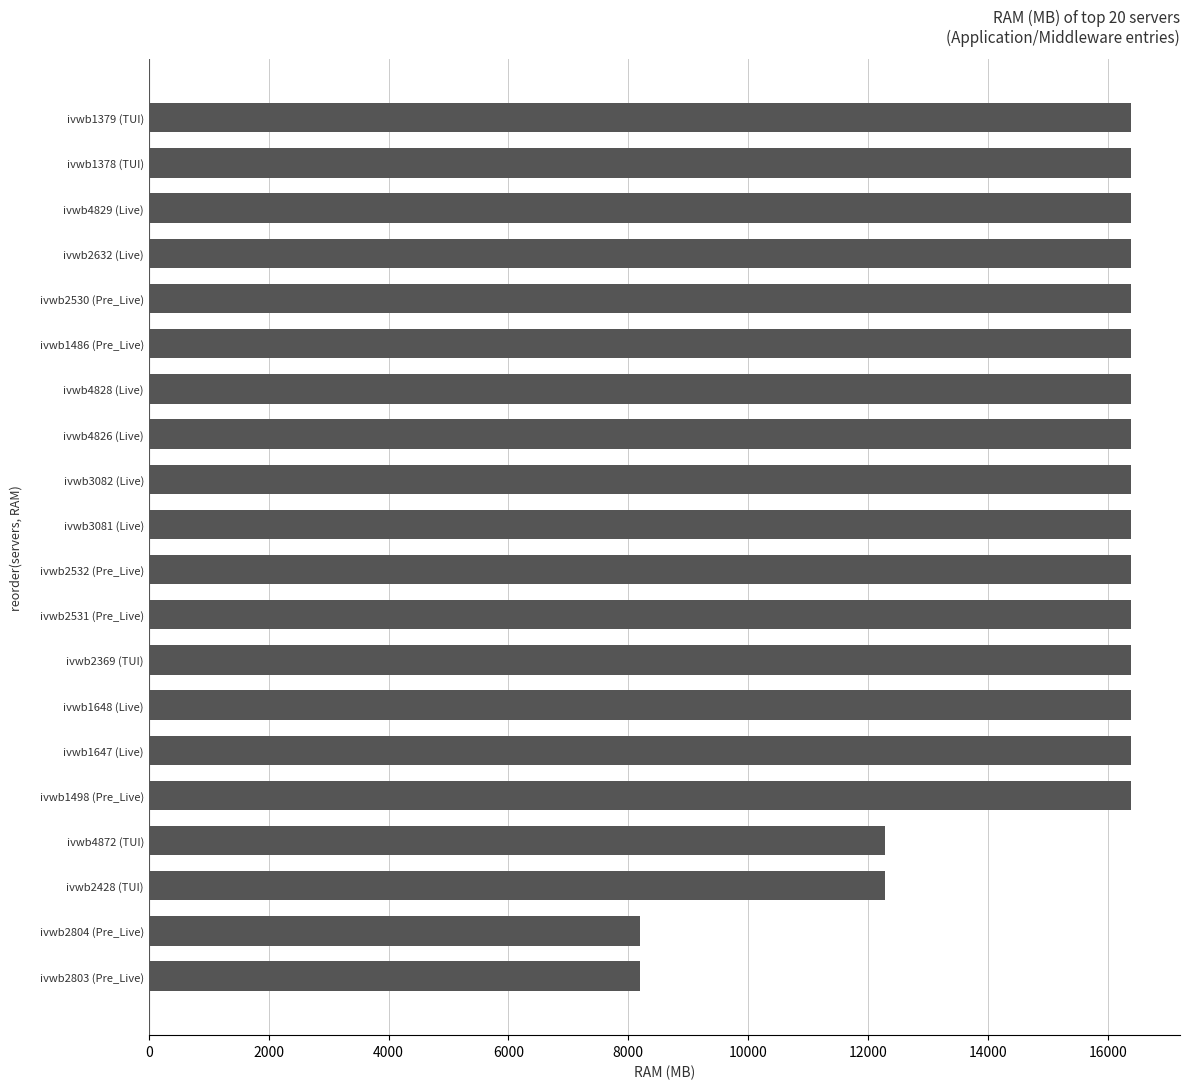

How many series are shown in this chart?

1